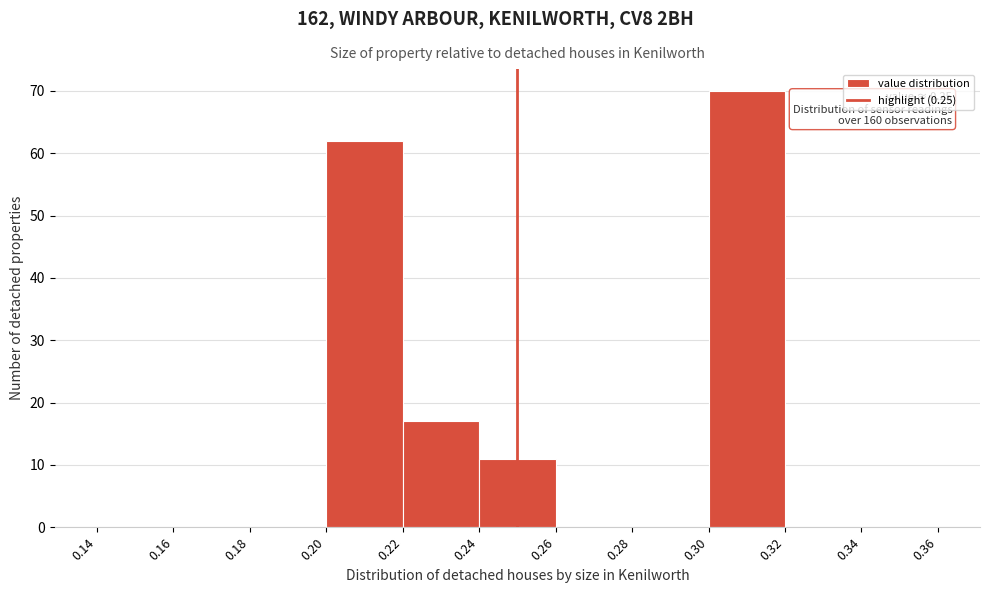

Which range on the x-axis has the tallest bar?

0.30 to 0.32